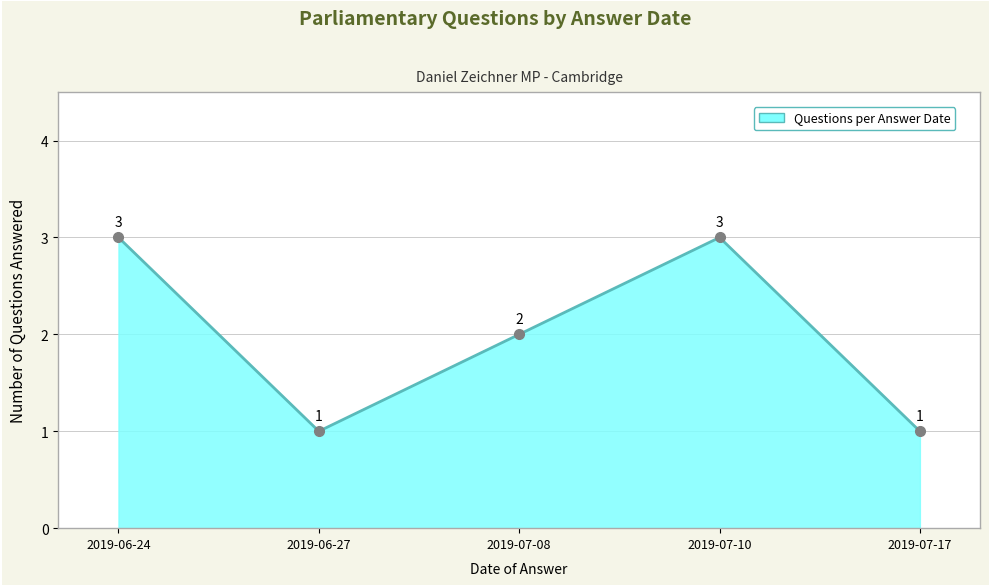

The chart shows a value of 0 at 2019-06-27. True or false?

False